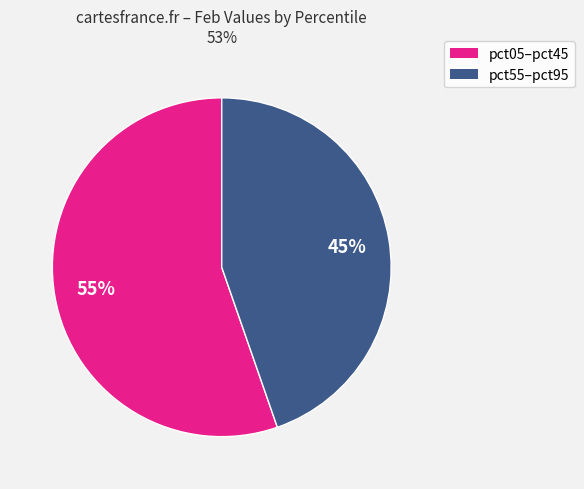

How many slices are in this pie chart?

2